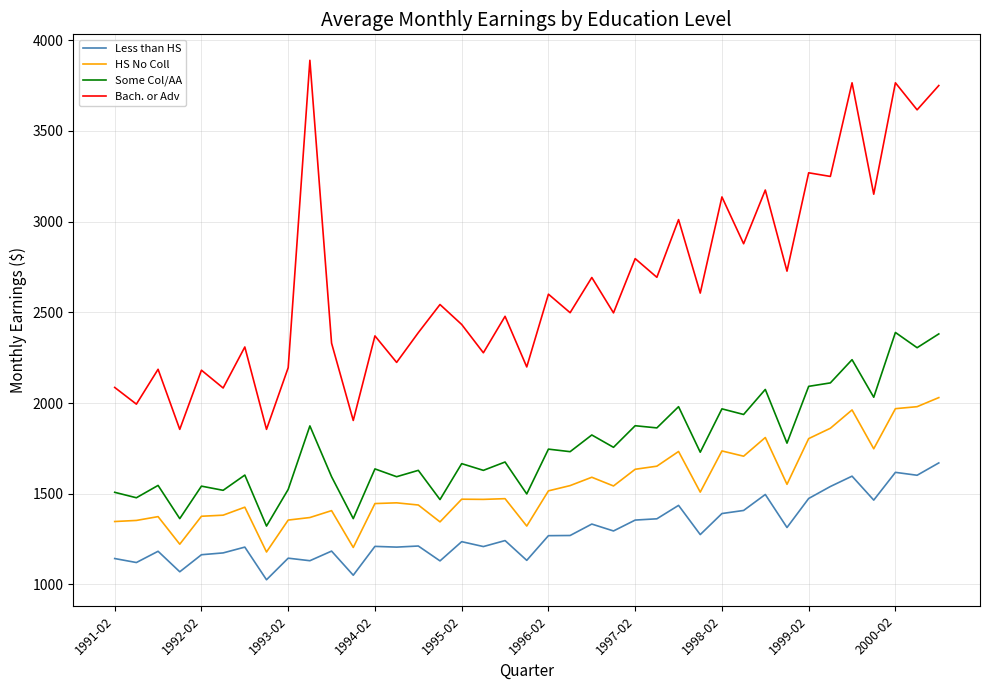

What is the difference between the maximum and minimum values in the Bach. or Adv series?

2034